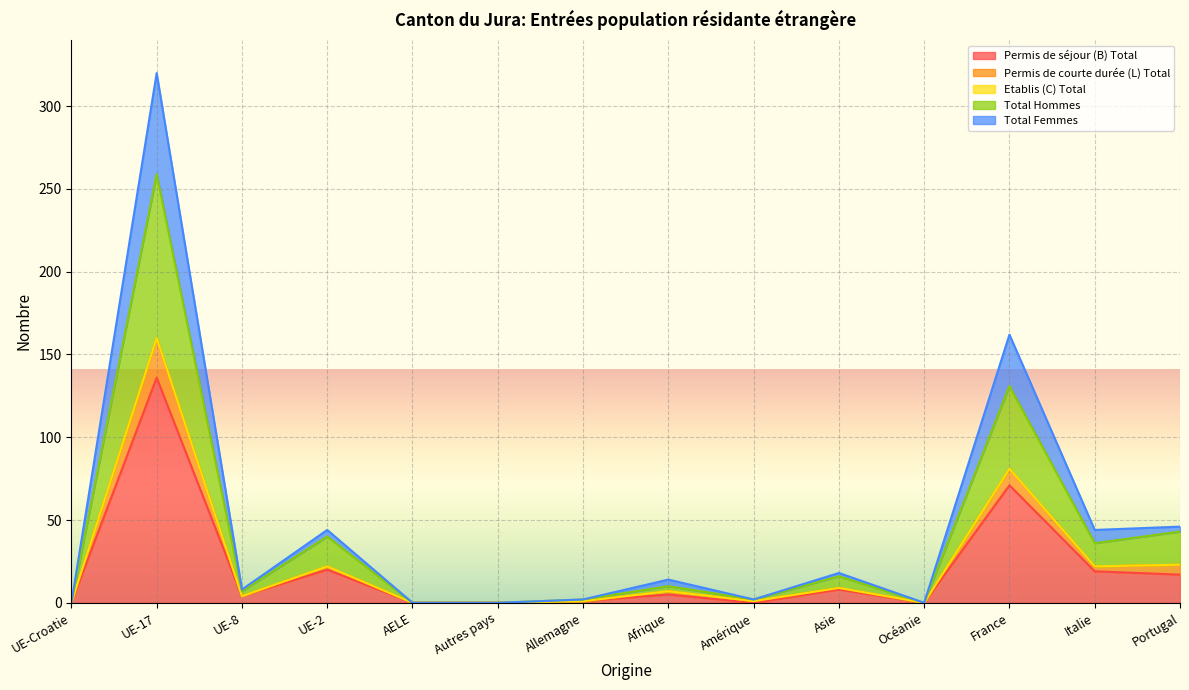

Which category has the highest value in the Permis de séjour (B) Total series?

UE-17